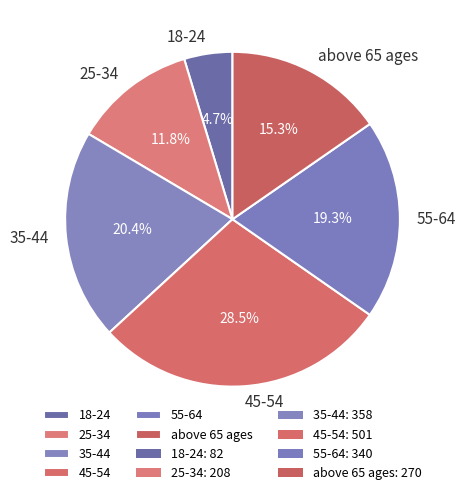

Approximately how many times larger is the value at 55-64 compared to 18-24?

4.1